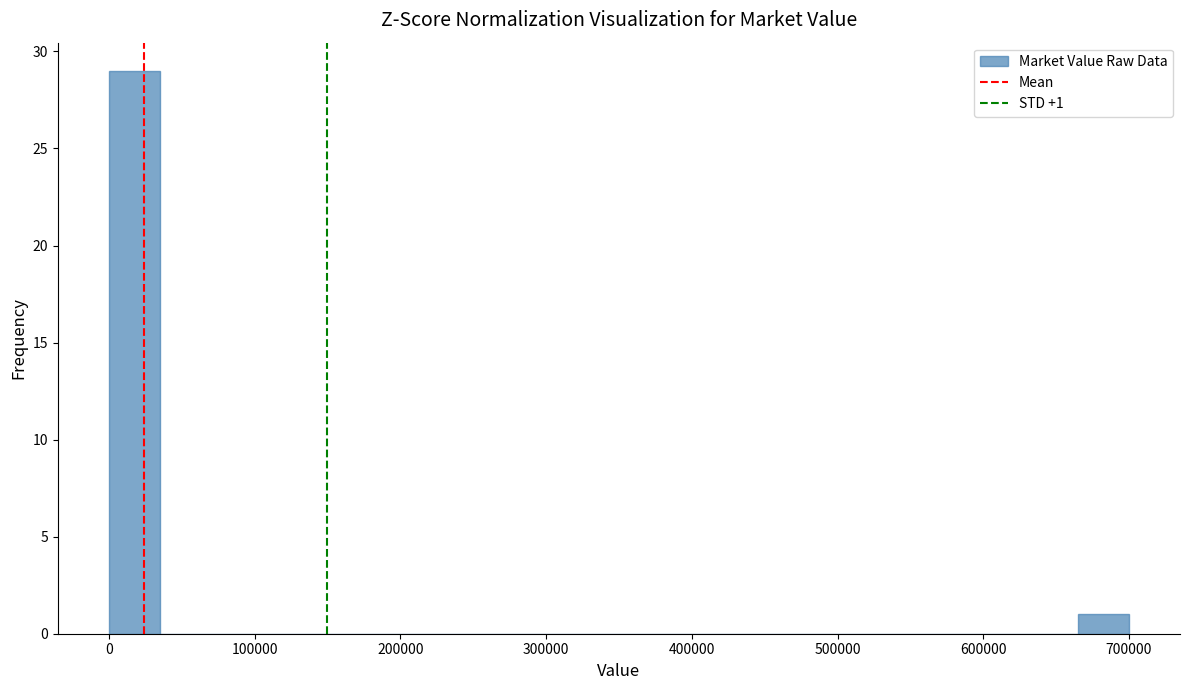

Read against the x-axis, roughly where is the centre of the tallest bar?

20000